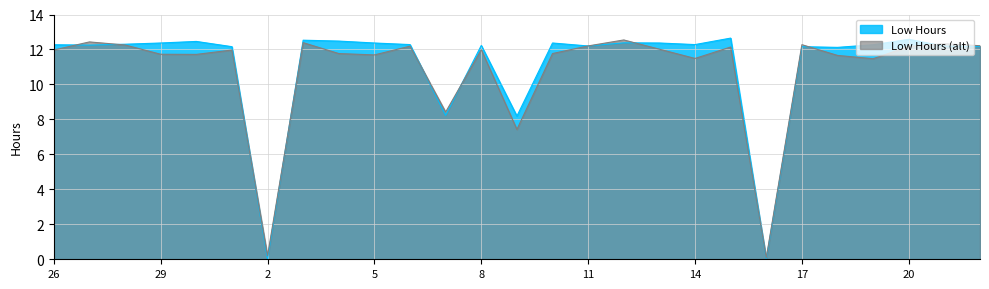

What is the change in value from 1 to 14?

+0.1